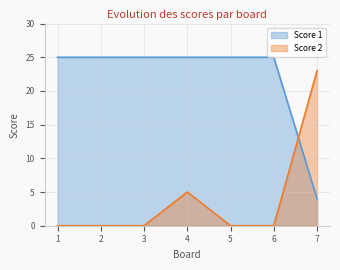

Reading left to right, what are all the values shown in this chart?

Score 1: 25	25	25	25	25	25	4
Score 2: 0	0	0	5	0	0	23